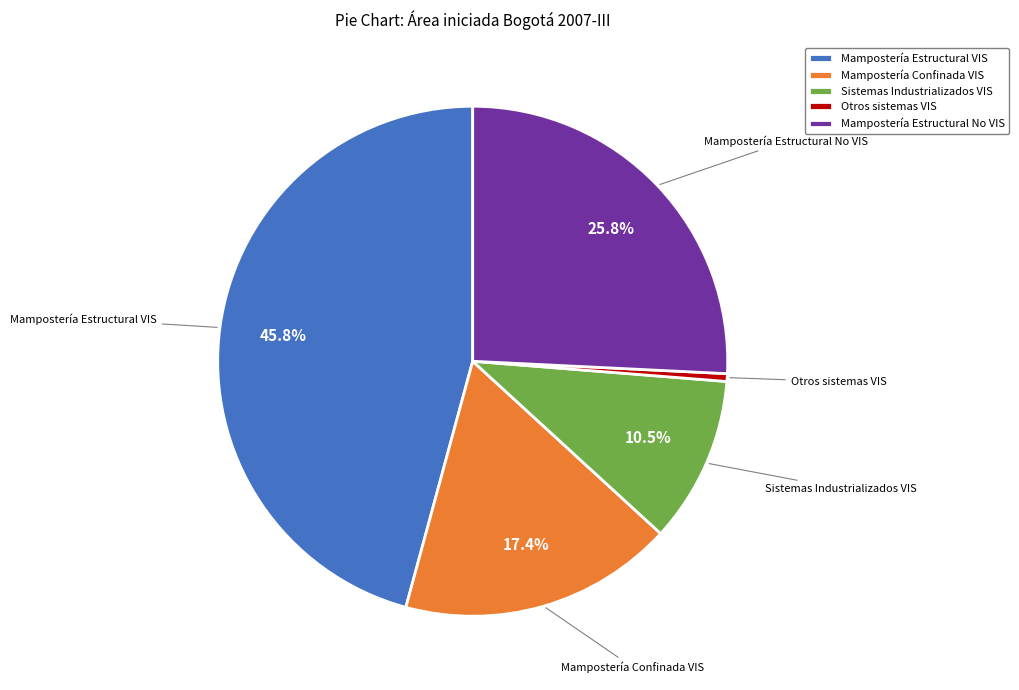

To the nearest percent, what is the difference between the largest and smallest slice percentages?

45%